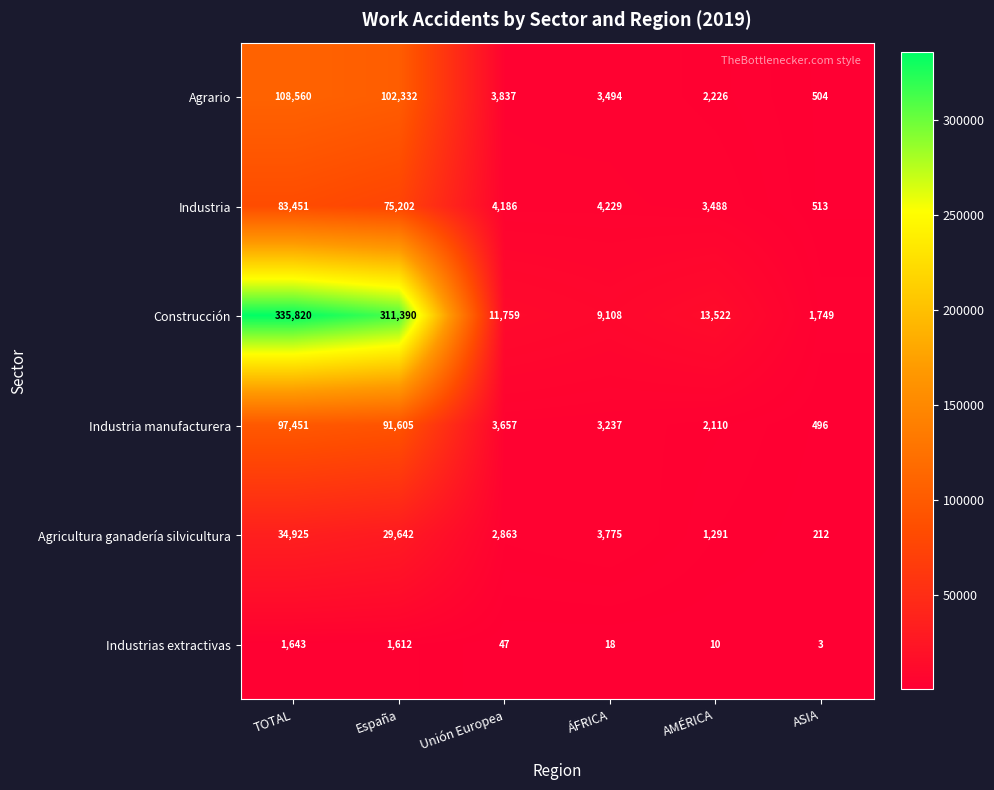

What is the lowest value of the Industrias extractivas series?

3